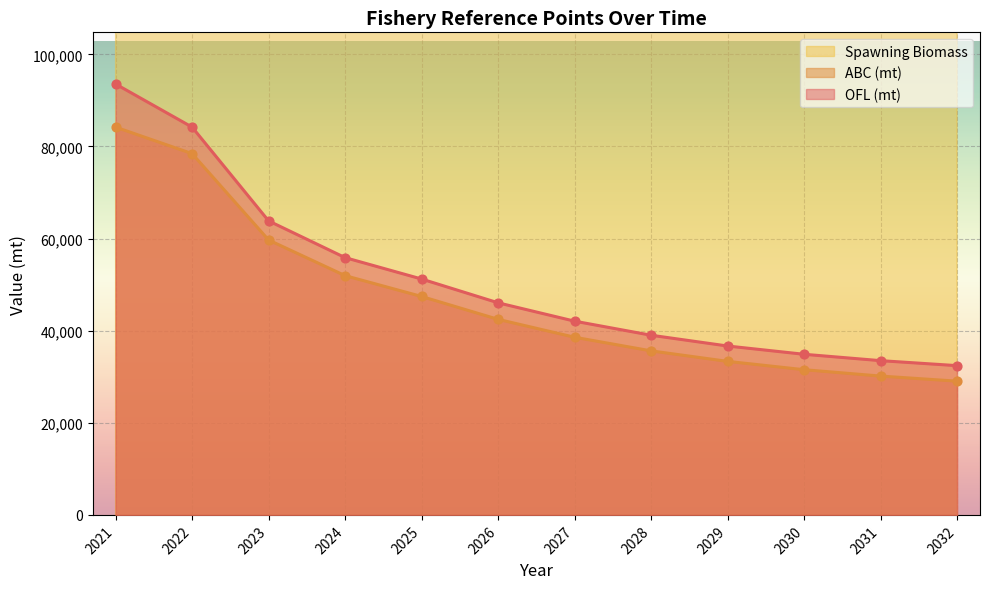

The value of ABC (mt) at 2029 is 7951.6. True or false?

False